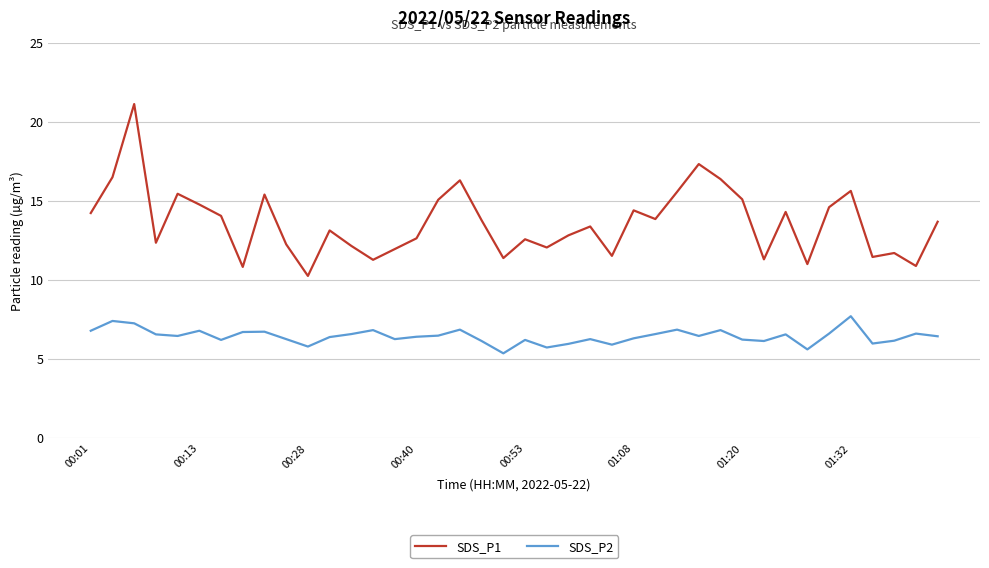

List the series in order of their overall mean, lowest first.

SDS_P2, SDS_P1